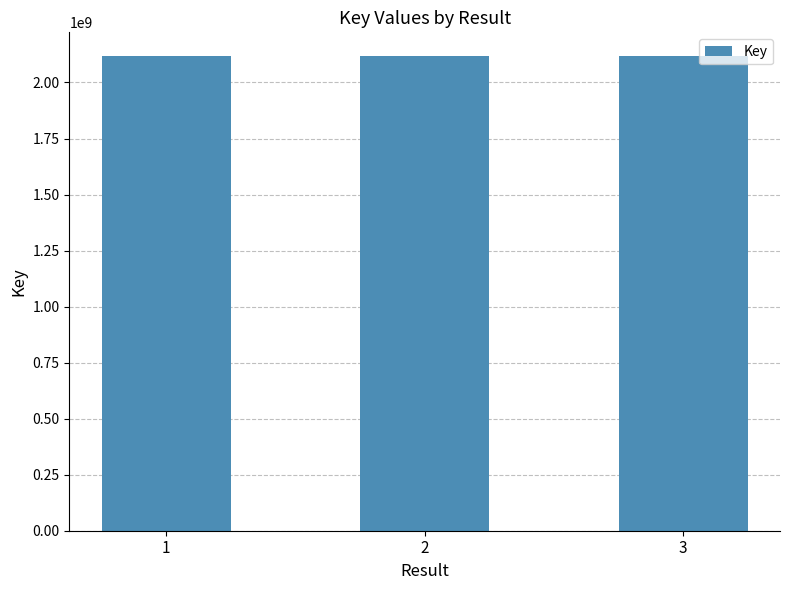

What is the minimum value shown in the chart?

2117844492